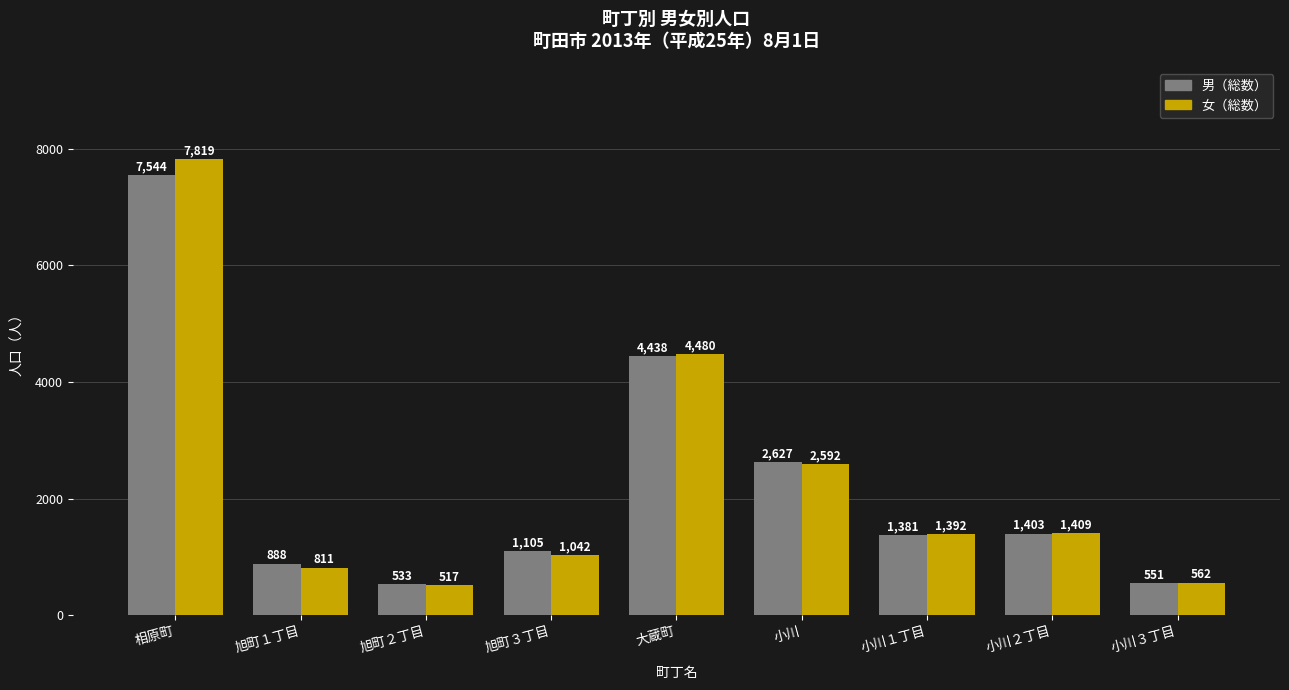

What value does the 男（総数） series have at 小川３丁目, to the nearest 50?

550